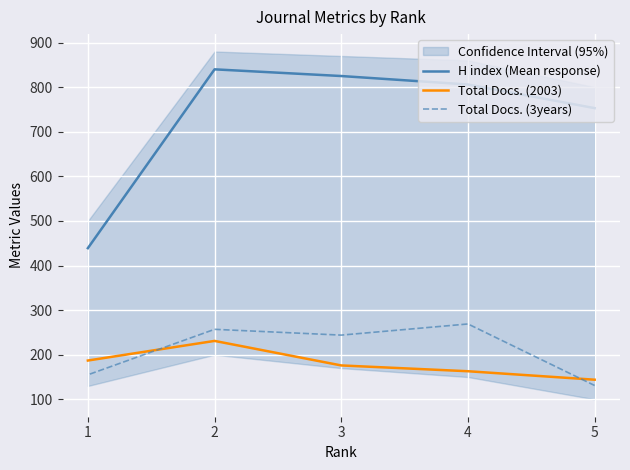

At which category is the sum across all series the highest?

2